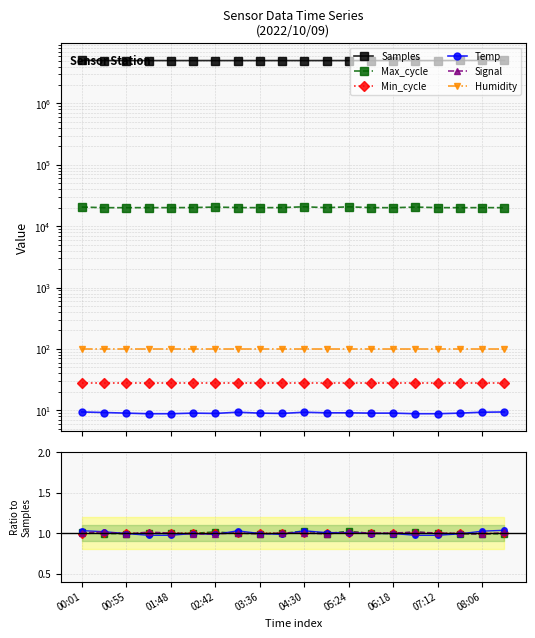

True or false: Temp and Samples intersect in this chart.

False